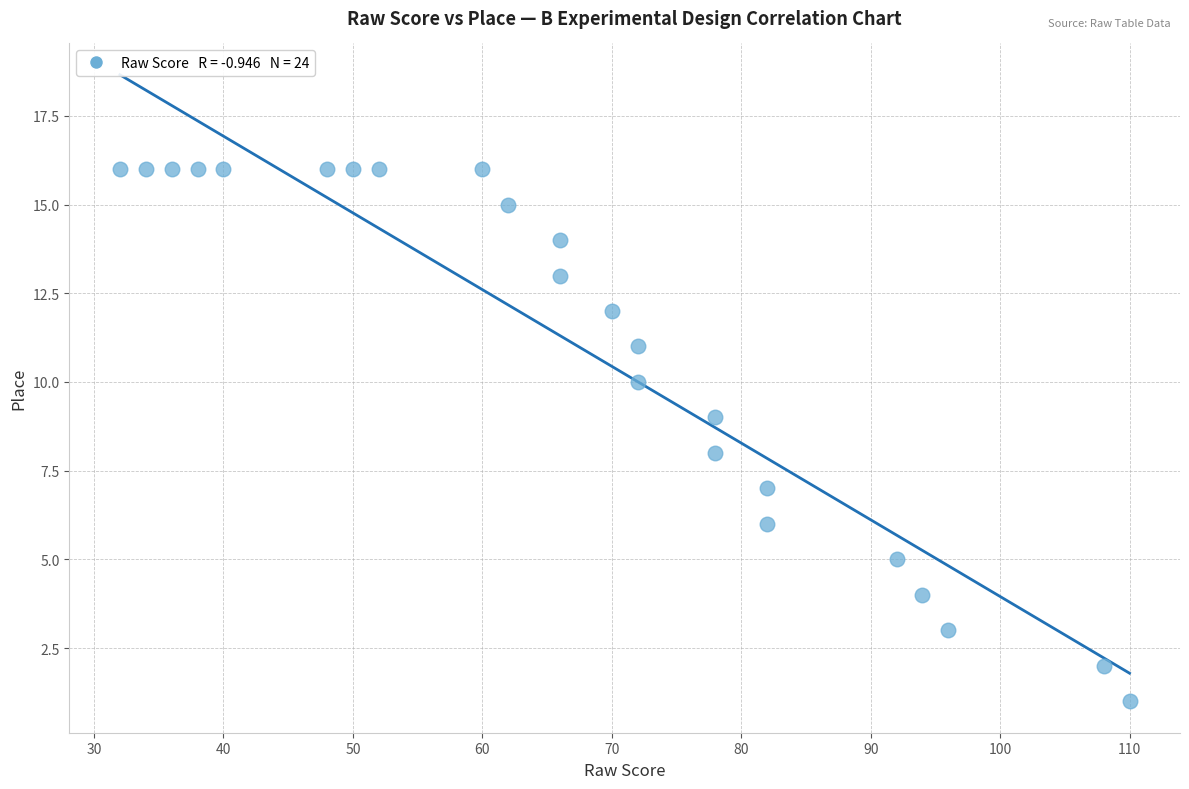

What is the range of X values (max minus min)?

78